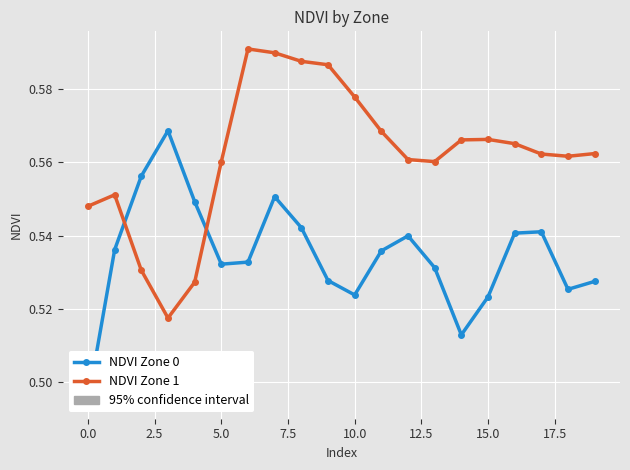

Which series has the largest total across all categories?

NDVI Zone 1